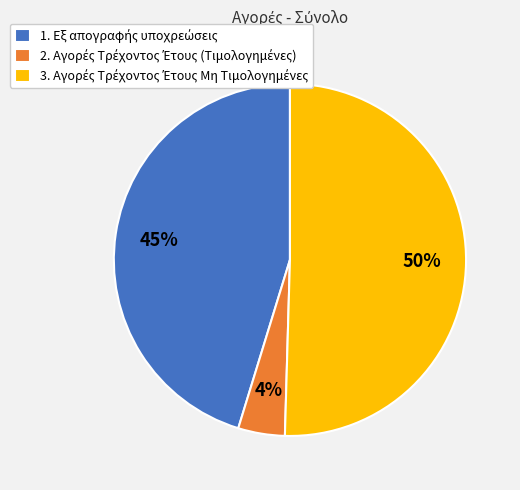

Does any single category account for the majority?

Yes